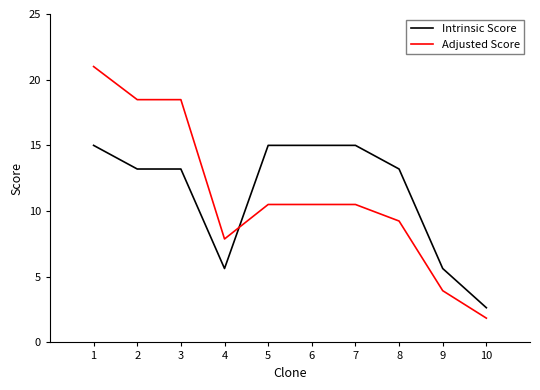

The Intrinsic Score series shows 13.2 at 2. True or false?

True